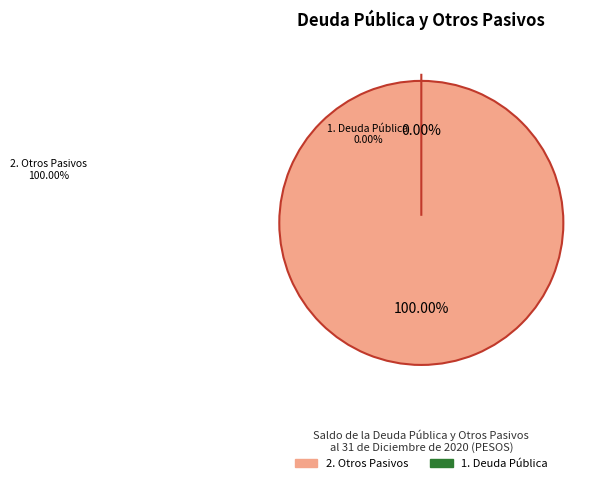

How many segments does this pie chart have?

2